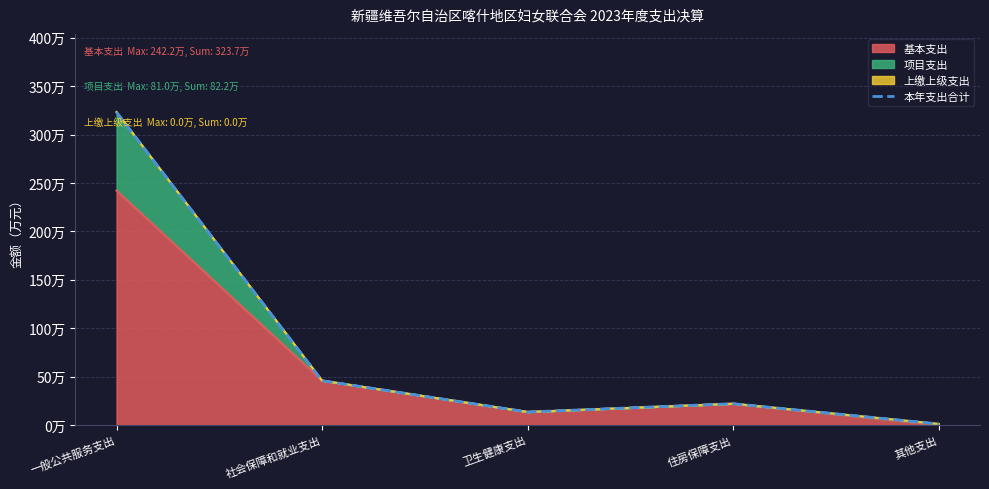

What position from the left is 住房保障支出?

4